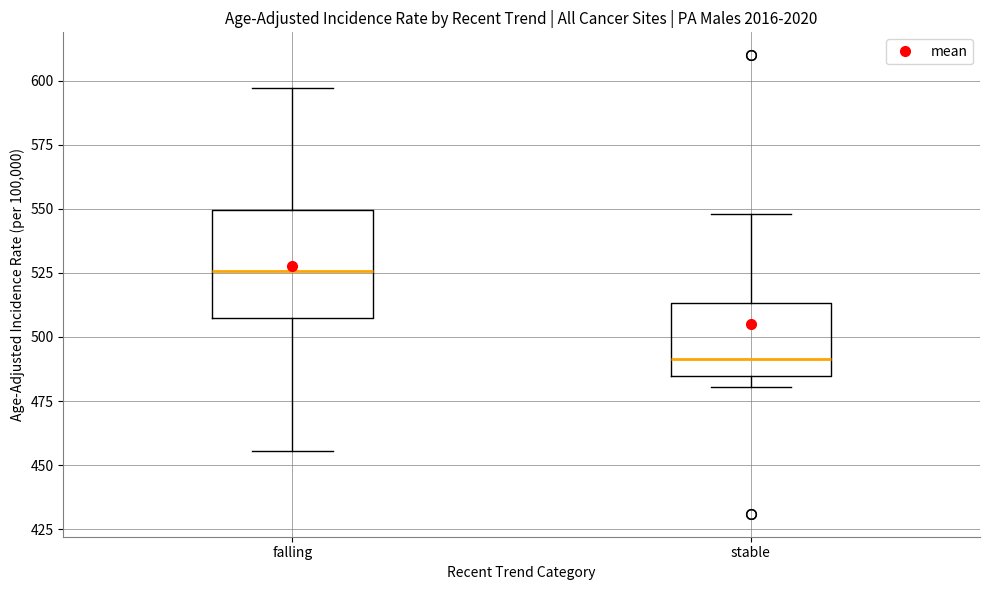

Reading left to right, read every box against the y-axis: the position of its median line, the range the box covers, and the ends of its whiskers. The values are not printed on the chart, so give them approximately, as read against the axis.

falling: median 525, box 510 to 550, whiskers 455 to 595
stable: median 490, box 485 to 515, whiskers 480 to 550